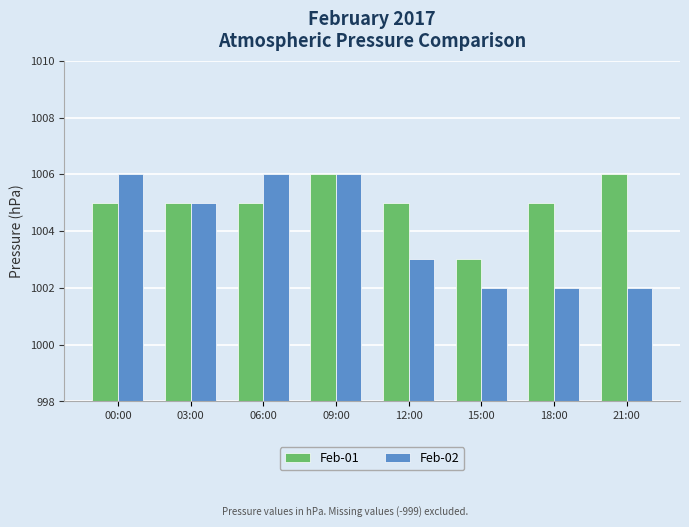

What is the value of the Feb-02 bar at the 1st from the left?

1006